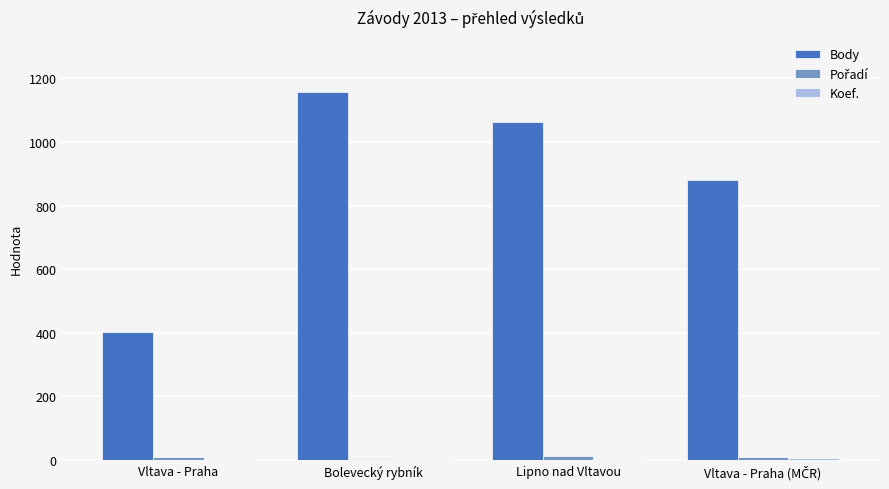

Which label corresponds to the largest value in the chart?

Bolevecký rybník